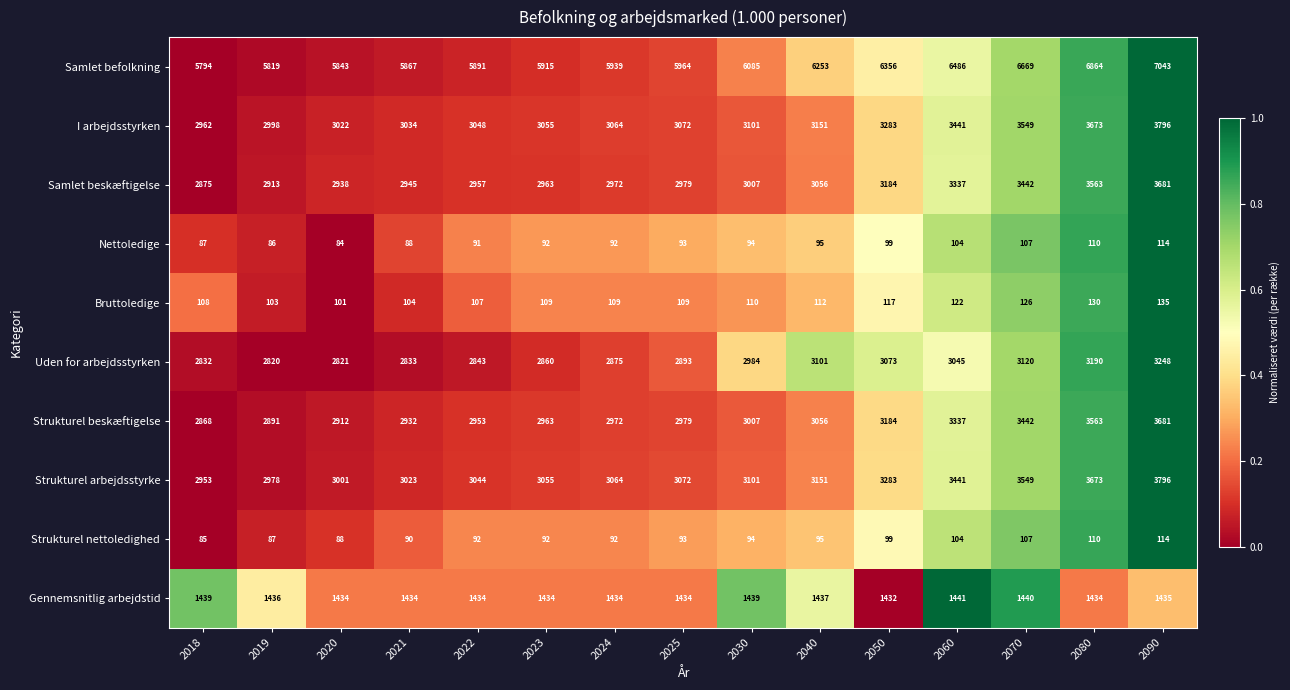

Which label corresponds to the largest value in the chart?

2090